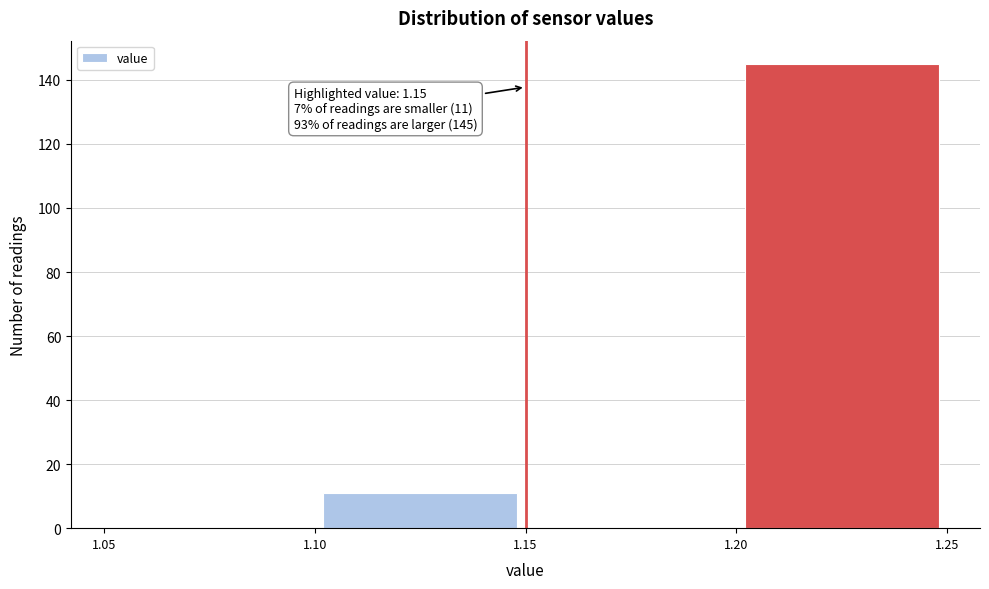

Which range on the x-axis has the tallest bar?

1.20 to 1.25